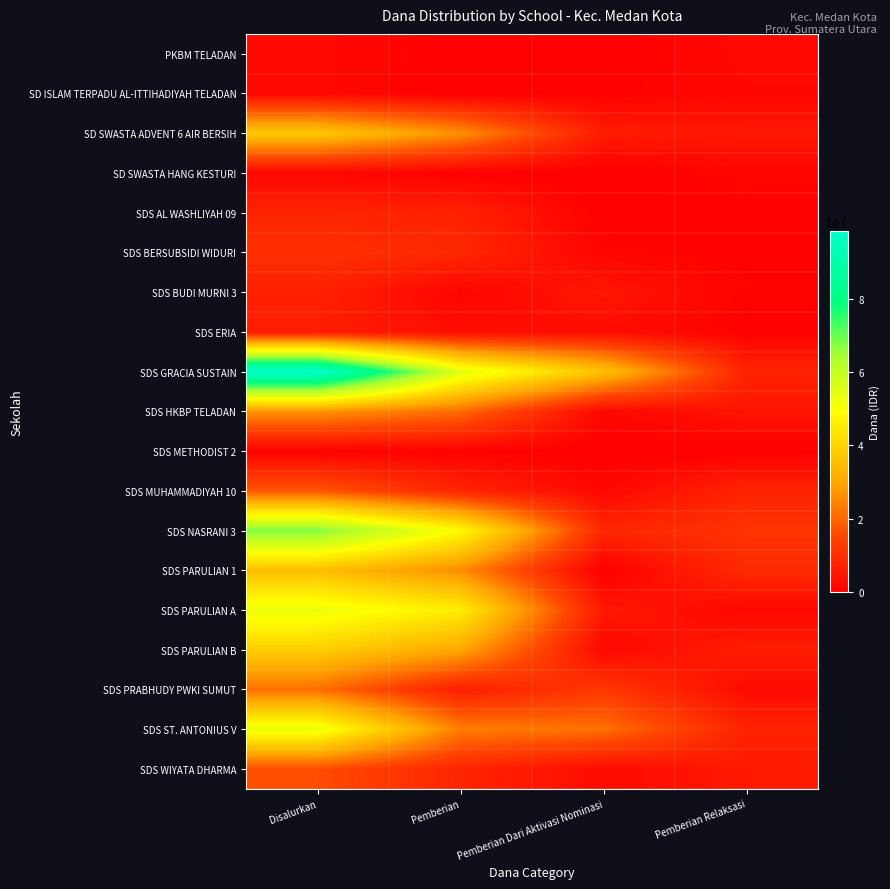

Reading left to right, list all the values displayed in this chart.

PKBM TELADAN: Disalurkan=2250000	Pemberian=0	Pemberian Dari Aktivasi Nominasi=0	Pemberian Relaksasi=2250000
SD ISLAM TERPADU AL-ITTIHADIYAH TELADAN: Disalurkan=2250000	Pemberian=0	Pemberian Dari Aktivasi Nominasi=450000	Pemberian Relaksasi=1800000
SD SWASTA ADVENT 6 AIR BERSIH: Disalurkan=37575000	Pemberian=26325000	Pemberian Dari Aktivasi Nominasi=6075000	Pemberian Relaksasi=5175000
SD SWASTA HANG KESTURI: Disalurkan=1575000	Pemberian=225000	Pemberian Dari Aktivasi Nominasi=0	Pemberian Relaksasi=1350000
SDS AL WASHLIYAH 09: Disalurkan=7875000	Pemberian=7425000	Pemberian Dari Aktivasi Nominasi=0	Pemberian Relaksasi=450000
SDS BERSUBSIDI WIDURI: Disalurkan=10575000	Pemberian=8775000	Pemberian Dari Aktivasi Nominasi=1350000	Pemberian Relaksasi=450000
SDS BUDI MURNI 3: Disalurkan=7200000	Pemberian=1350000	Pemberian Dari Aktivasi Nominasi=4950000	Pemberian Relaksasi=900000
SDS ERIA: Disalurkan=6525000	Pemberian=3150000	Pemberian Dari Aktivasi Nominasi=2925000	Pemberian Relaksasi=450000
SDS GRACIA SUSTAIN: Disalurkan=98550000	Pemberian=54900000	Pemberian Dari Aktivasi Nominasi=36000000	Pemberian Relaksasi=7650000
SDS HKBP TELADAN: Disalurkan=27225000	Pemberian=20925000	Pemberian Dari Aktivasi Nominasi=1800000	Pemberian Relaksasi=4500000
SDS METHODIST 2: Disalurkan=450000	Pemberian=450000	Pemberian Dari Aktivasi Nominasi=0	Pemberian Relaksasi=0
SDS MUHAMMADIYAH 10: Disalurkan=17775000	Pemberian=8100000	Pemberian Dari Aktivasi Nominasi=1800000	Pemberian Relaksasi=7875000
SDS NASRANI 3: Disalurkan=68175000	Pemberian=48600000	Pemberian Dari Aktivasi Nominasi=8550000	Pemberian Relaksasi=11025000
SDS PARULIAN 1: Disalurkan=35325000	Pemberian=25875000	Pemberian Dari Aktivasi Nominasi=0	Pemberian Relaksasi=9450000
SDS PARULIAN A: Disalurkan=52650000	Pemberian=45675000	Pemberian Dari Aktivasi Nominasi=5400000	Pemberian Relaksasi=1575000
SDS PARULIAN B: Disalurkan=38700000	Pemberian=30375000	Pemberian Dari Aktivasi Nominasi=1800000	Pemberian Relaksasi=6525000
SDS PRABHUDY PWKI SUMUT: Disalurkan=21375000	Pemberian=6750000	Pemberian Dari Aktivasi Nominasi=12150000	Pemberian Relaksasi=2475000
SDS ST. ANTONIUS V: Disalurkan=52875000	Pemberian=23625000	Pemberian Dari Aktivasi Nominasi=21600000	Pemberian Relaksasi=7650000
SDS WIYATA DHARMA: Disalurkan=16200000	Pemberian=8100000	Pemberian Dari Aktivasi Nominasi=2700000	Pemberian Relaksasi=5400000